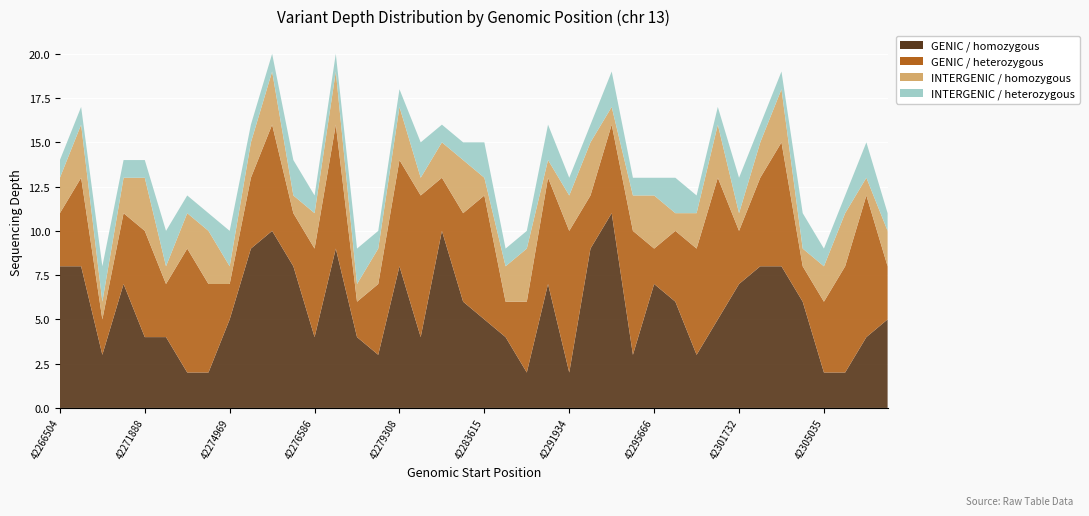

Reading left to right, extract all data points from this chart.

GENIC / homozygous: 8	8	3	7	4	4	2	2	5	9	10	8	4	9	4	3	8	4	10	6	5	4	2	7	2	9	11	3	7	6	3	5	7	8	8	6	2	2	4	5
GENIC / heterozygous: 3	5	2	4	6	3	7	5	2	4	6	3	5	7	2	4	6	8	3	5	7	2	4	6	8	3	5	7	2	4	6	8	3	5	7	2	4	6	8	3
INTERGENIC / homozygous: 2	3	1	2	3	1	2	3	1	2	3	1	2	3	1	2	3	1	2	3	1	2	3	1	2	3	1	2	3	1	2	3	1	2	3	1	2	3	1	2
INTERGENIC / heterozygous: 1	1	2	1	1	2	1	1	2	1	1	2	1	1	2	1	1	2	1	1	2	1	1	2	1	1	2	1	1	2	1	1	2	1	1	2	1	1	2	1